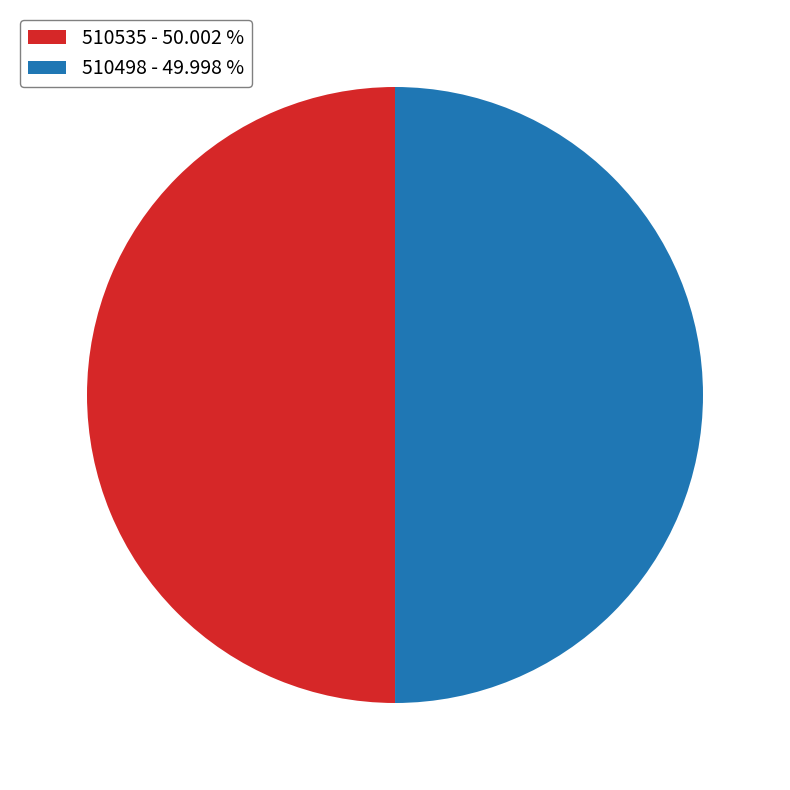

Is the sum of 510498 - 49.998 % and 510535 - 50.002 % greater than half?

Yes